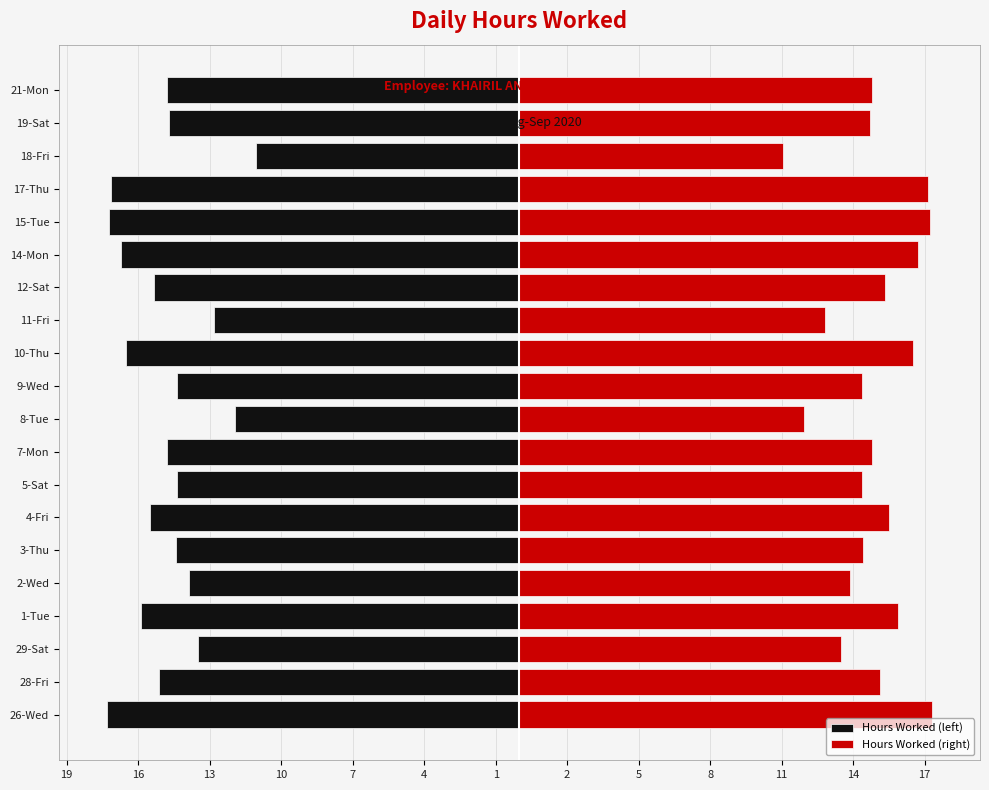

What is the maximum value for Hours Worked (right)?

17.3